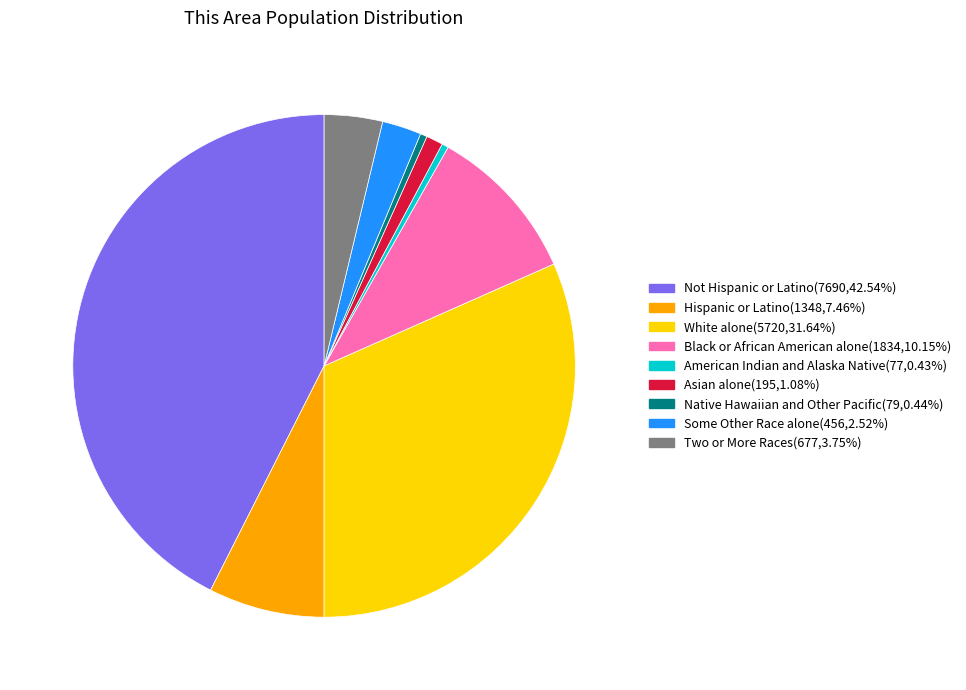

Which has a higher value, Asian alone or Some Other Race alone?

Some Other Race alone